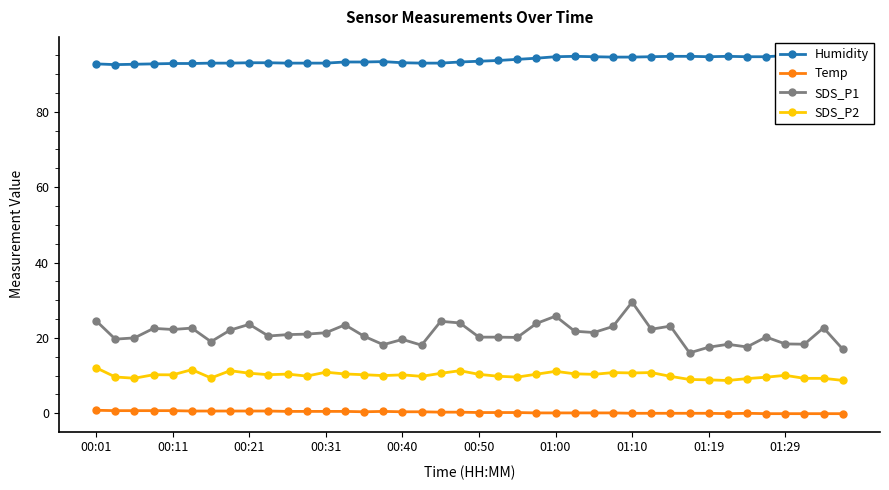

True or false: Temp and SDS_P1 cross at least once.

False